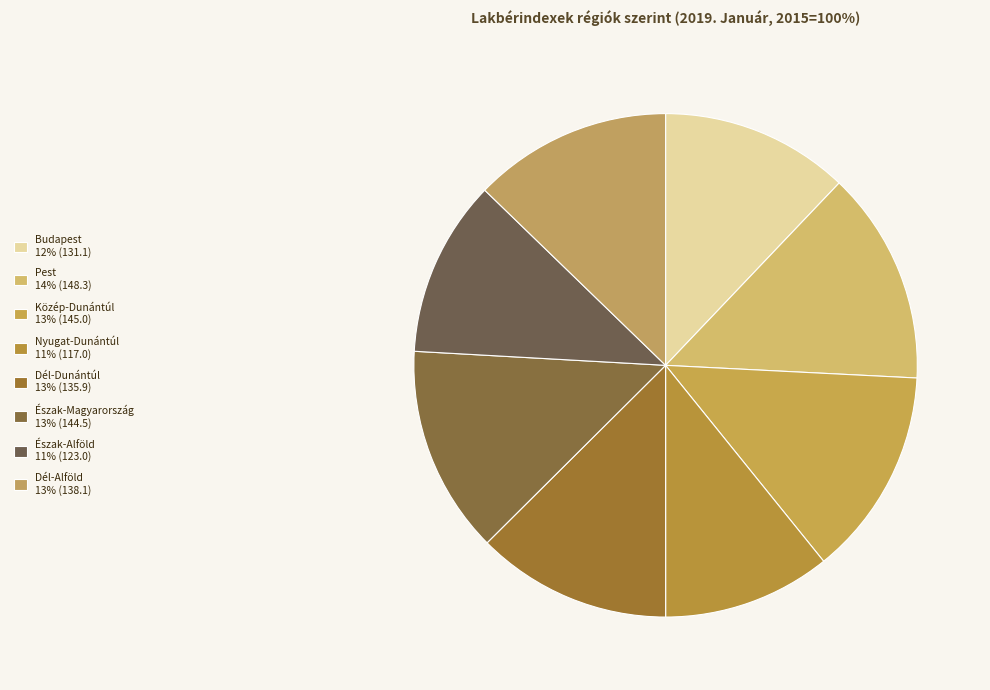

To the nearest percent, what is the average slice percentage?

12%